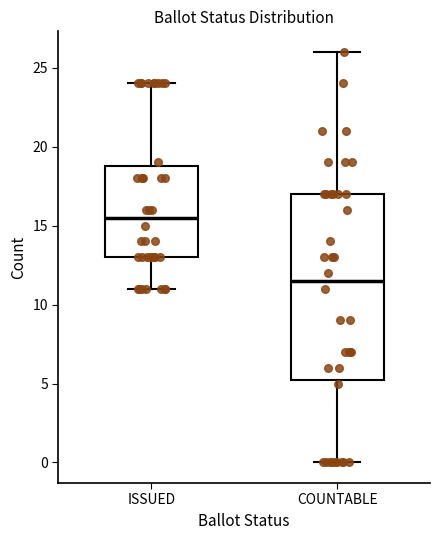

Where does the upper whisker of the box for ISSUED end on the y-axis? The values are not printed on the chart, so give them approximately, as read against the axis.

24.0